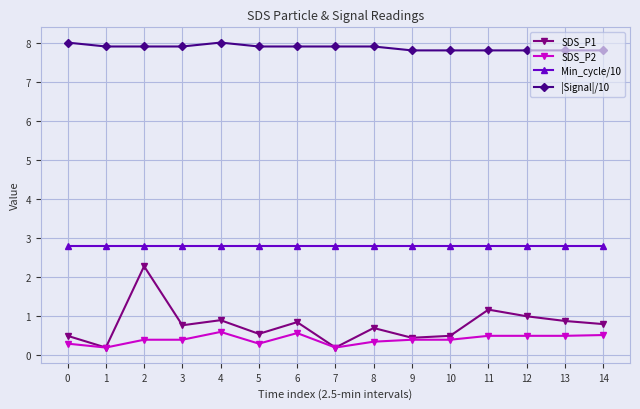

True or false: Min_cycle/10 and SDS_P2 cross at least once.

False